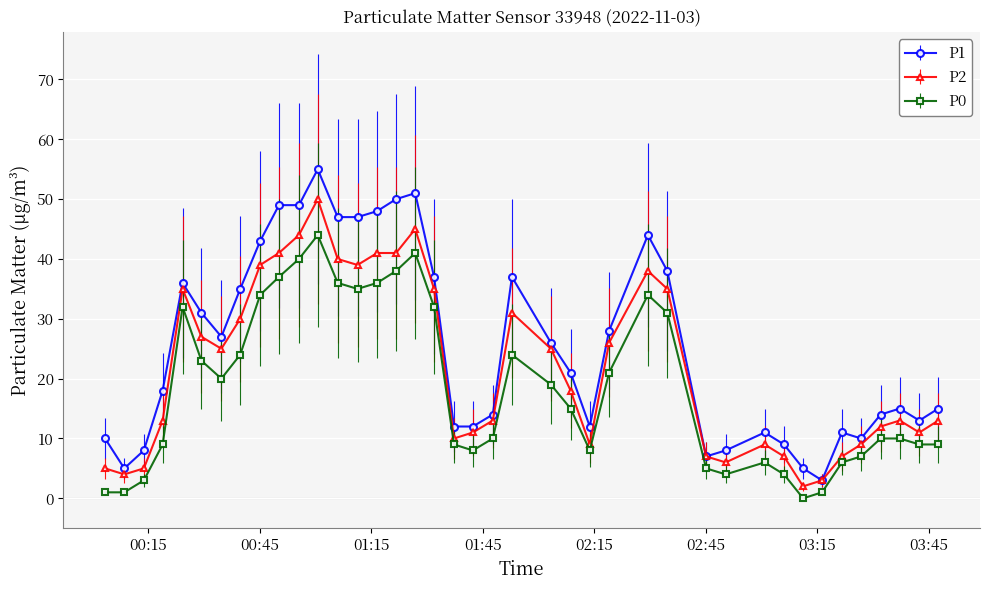

Which series has the widest spread of values?

P1